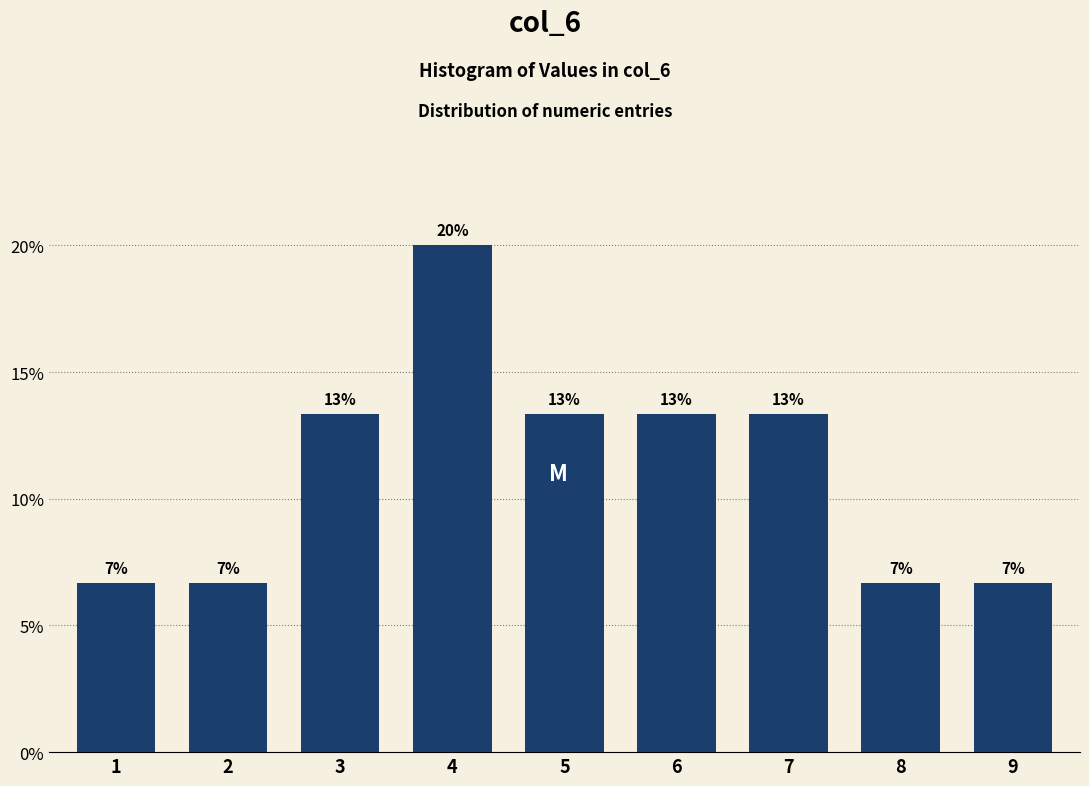

Does the chart contain any negative values?

No